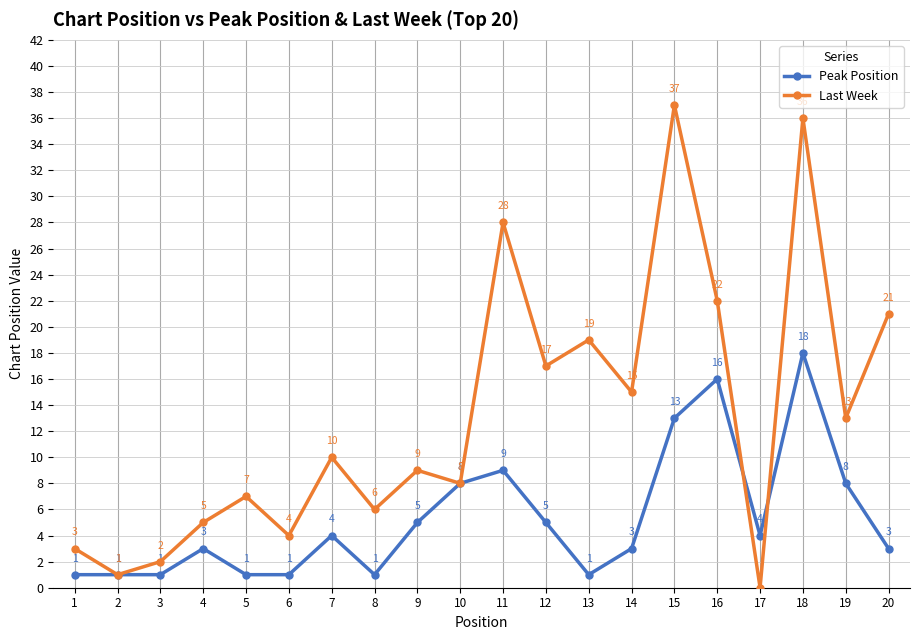

True or false: Last Week and Peak Position intersect in this chart.

True